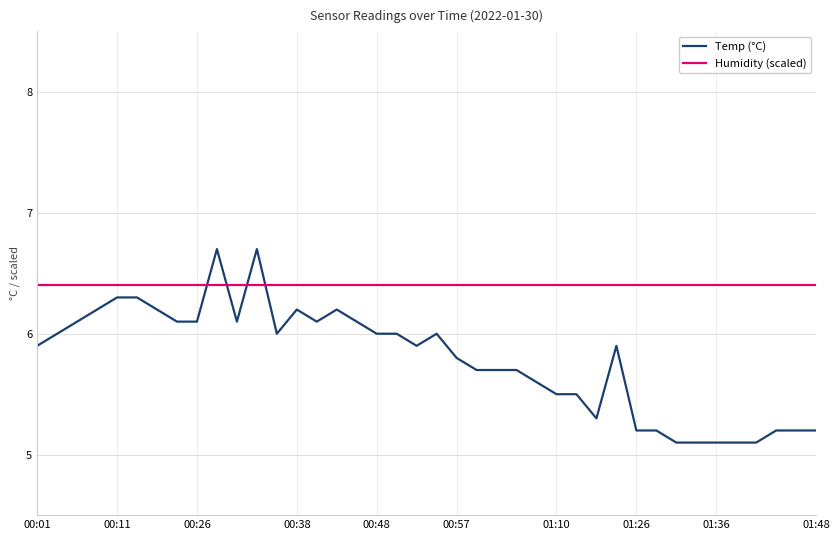

Which series has the largest total across all categories?

Humidity (scaled)